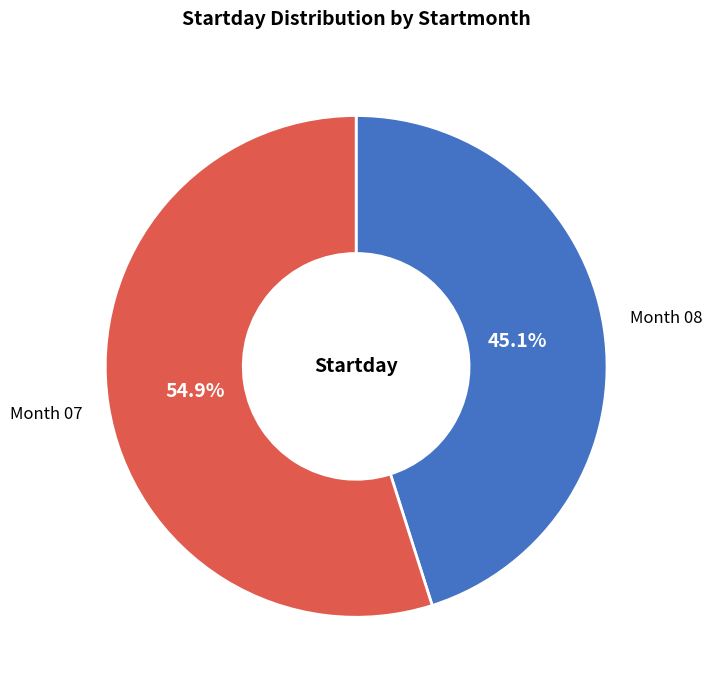

Does any single category account for the majority?

Yes